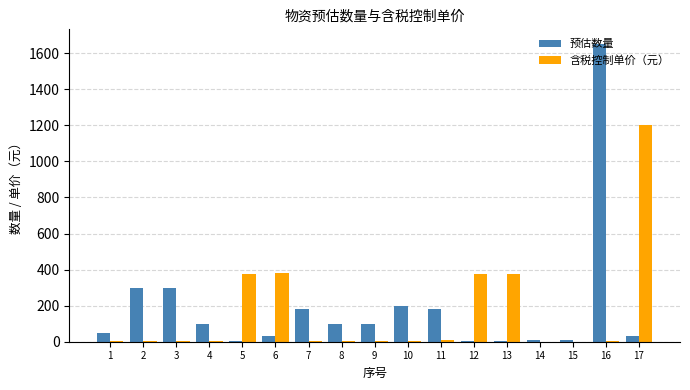

How many data points does each series have?

17